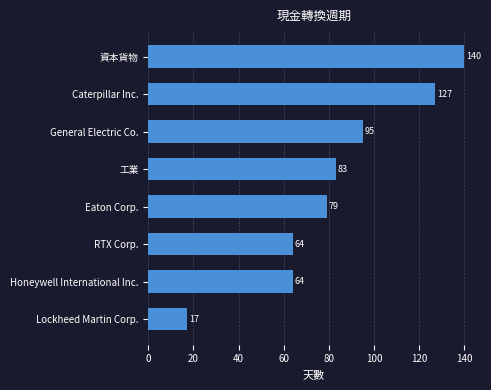

Reading top to bottom, transcribe all the data shown in this chart.

140	127	95	83	79	64	64	17